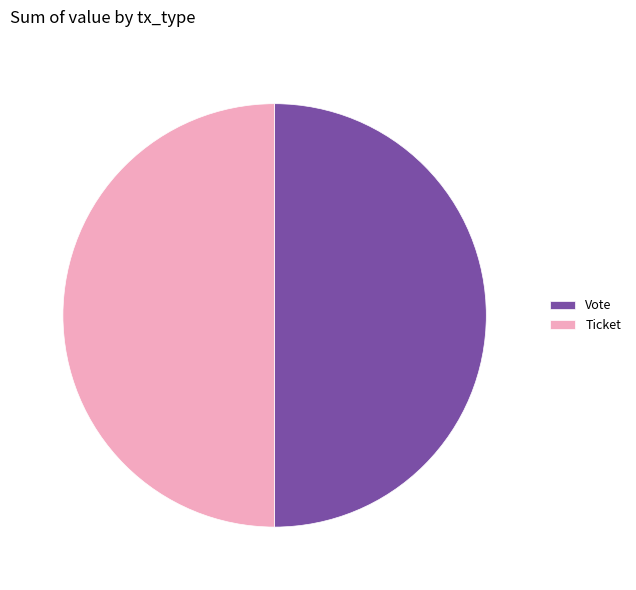

Combined, do Vote and Ticket account for over 50%?

Yes